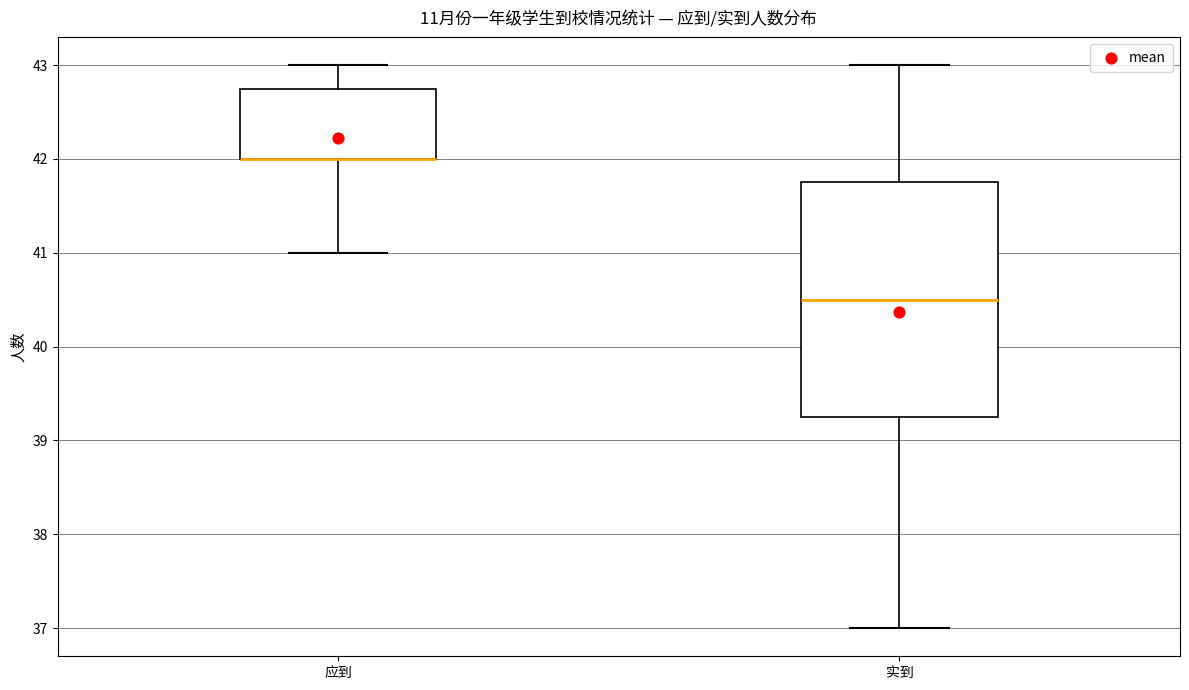

Where is the lower edge of the box for 应到 on the y-axis? The values are not printed on the chart, so give them approximately, as read against the axis.

42.0